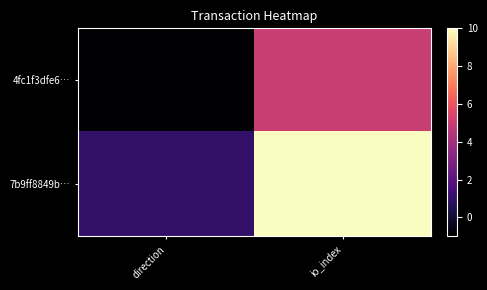

What is the total value across all series at io_index?

15